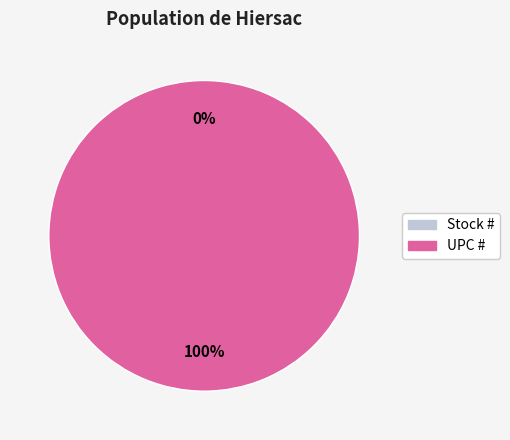

How many slices are in this pie chart?

2